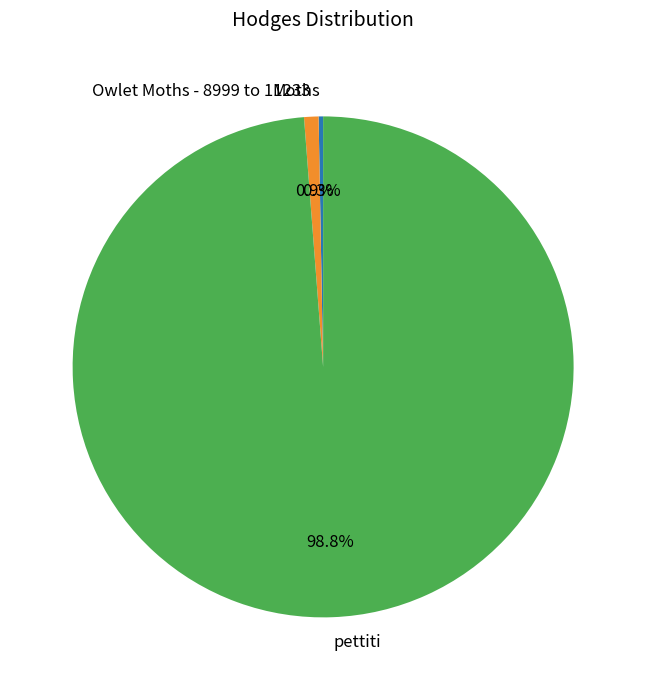

What portion of the pie excludes Owlet Moths - 8999 to 11233?

99.1%